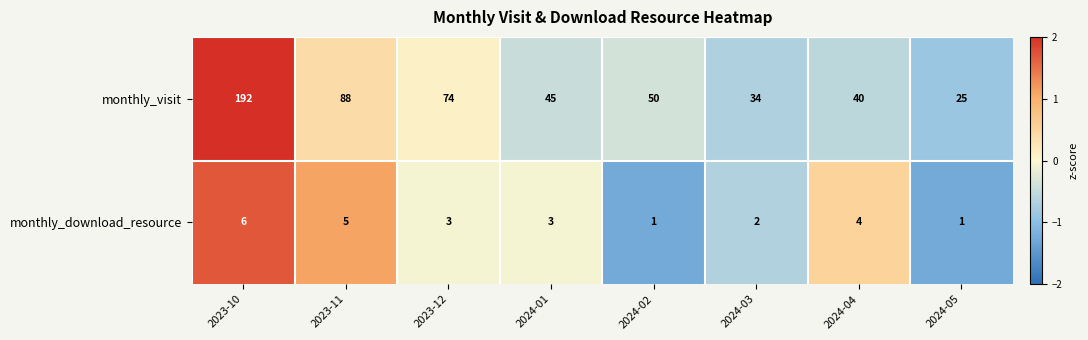

What is the maximum value shown in the chart?

192